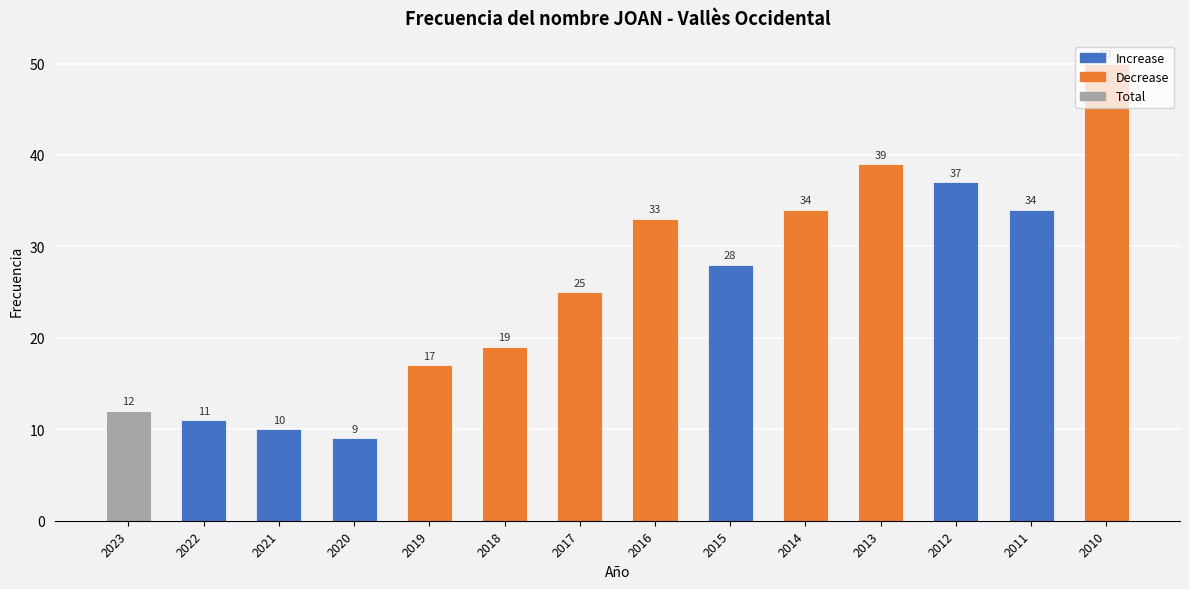

At which category does the chart reach its peak across all series?

2010